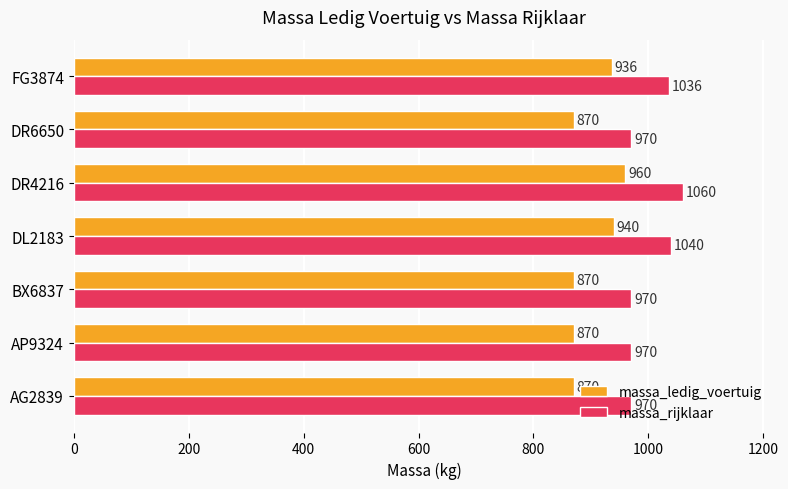

What is the sum of all massa_rijklaar values?

7016